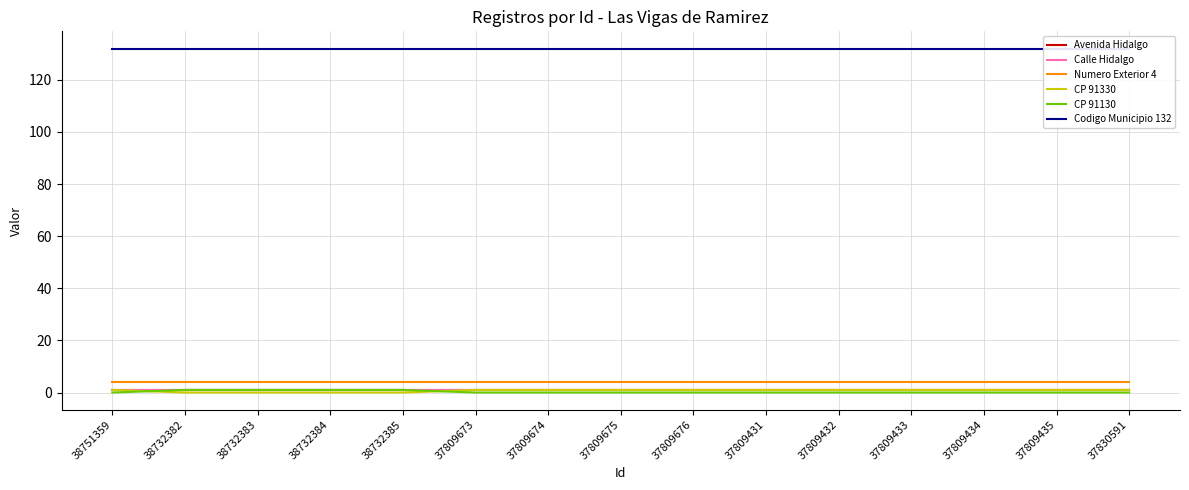

What is the label of the 3rd point from the left?

38732383